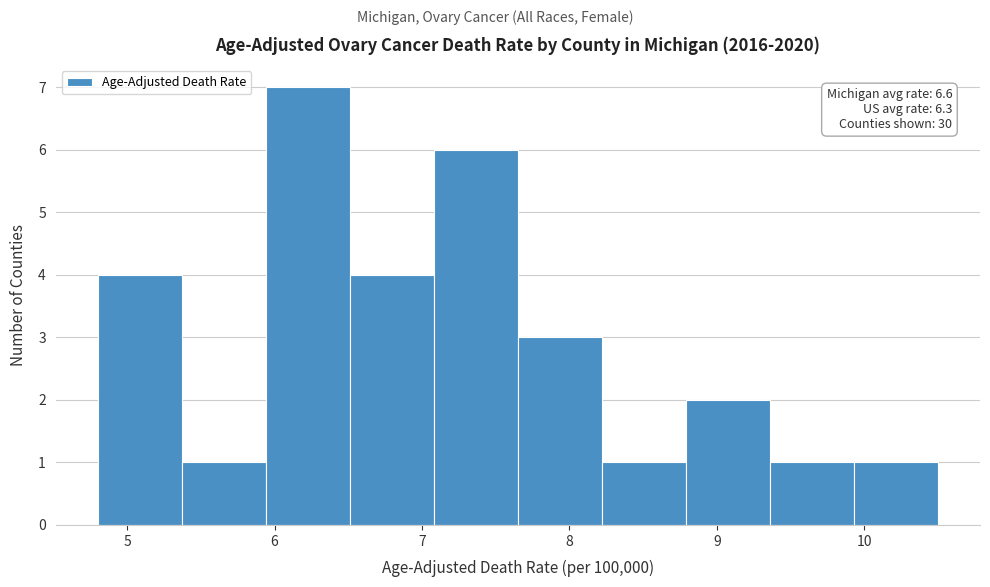

Over which range of the x-axis is the bar tallest?

5.94 to 6.51